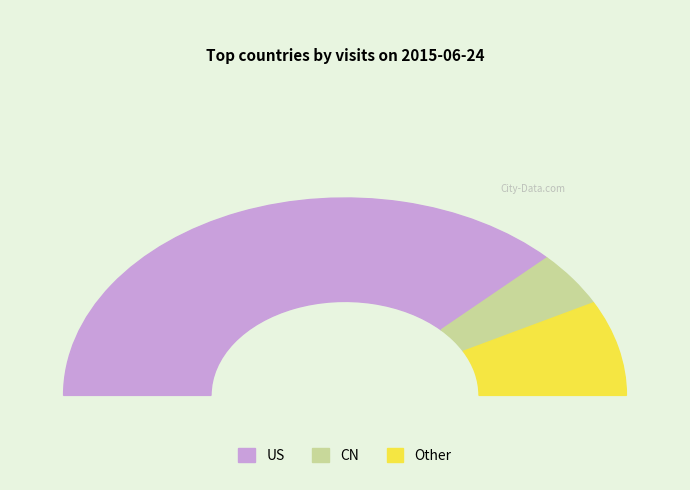

Which slice is the largest?

US